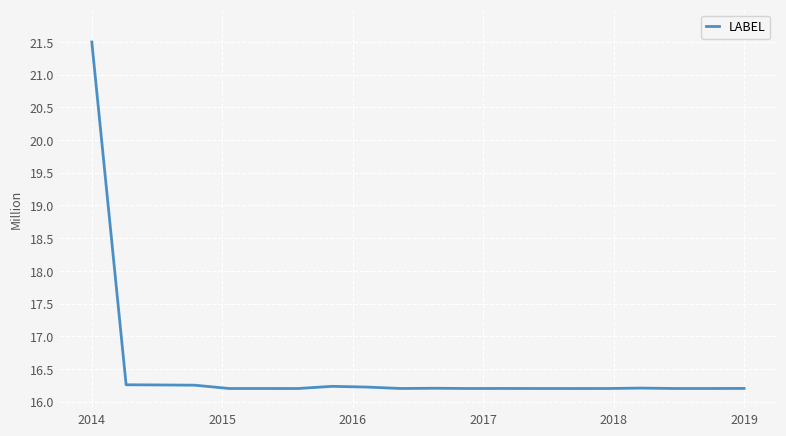

What is the difference between the maximum and minimum values?

5.3